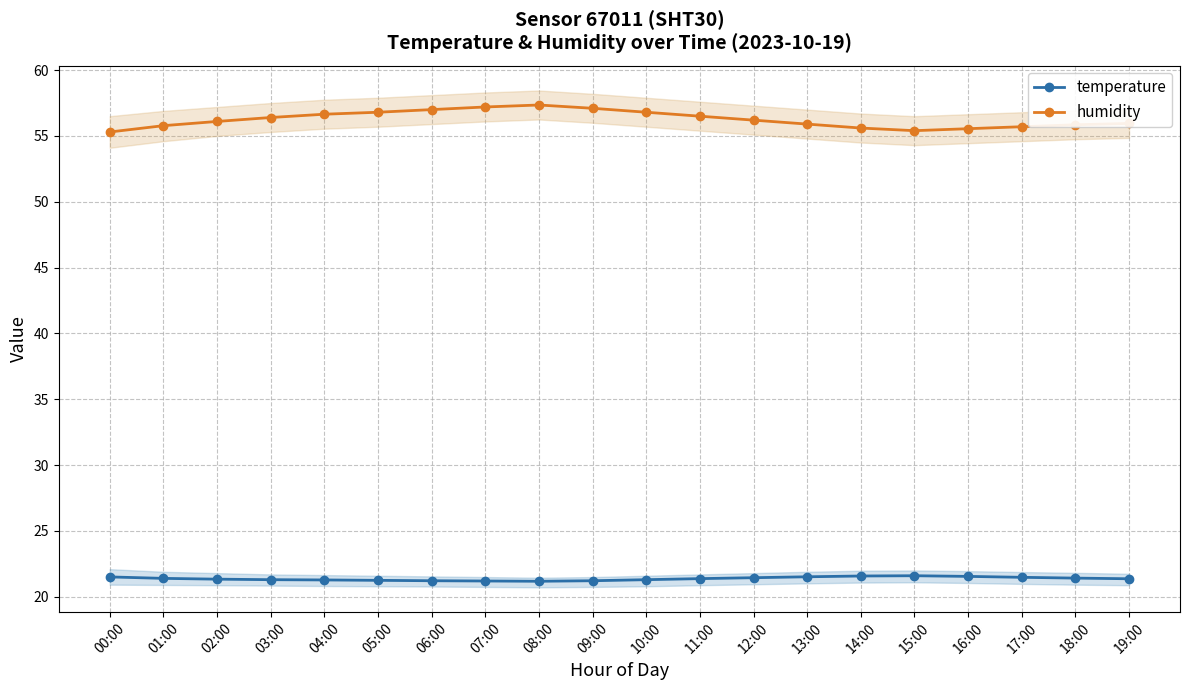

Is the value of humidity at 19:00 greater than the value of temperature at 04:00?

Yes